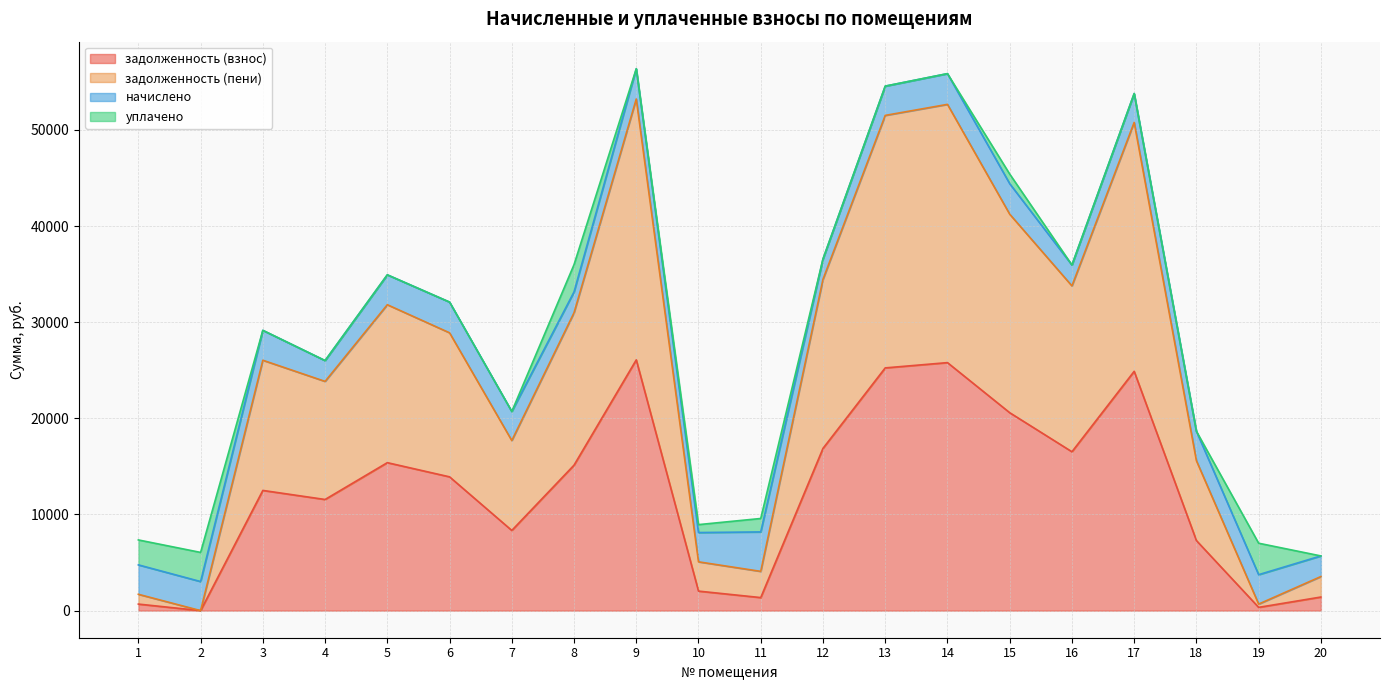

True or false: задолженность (взнос) and задолженность (пени) cross at least once.

False